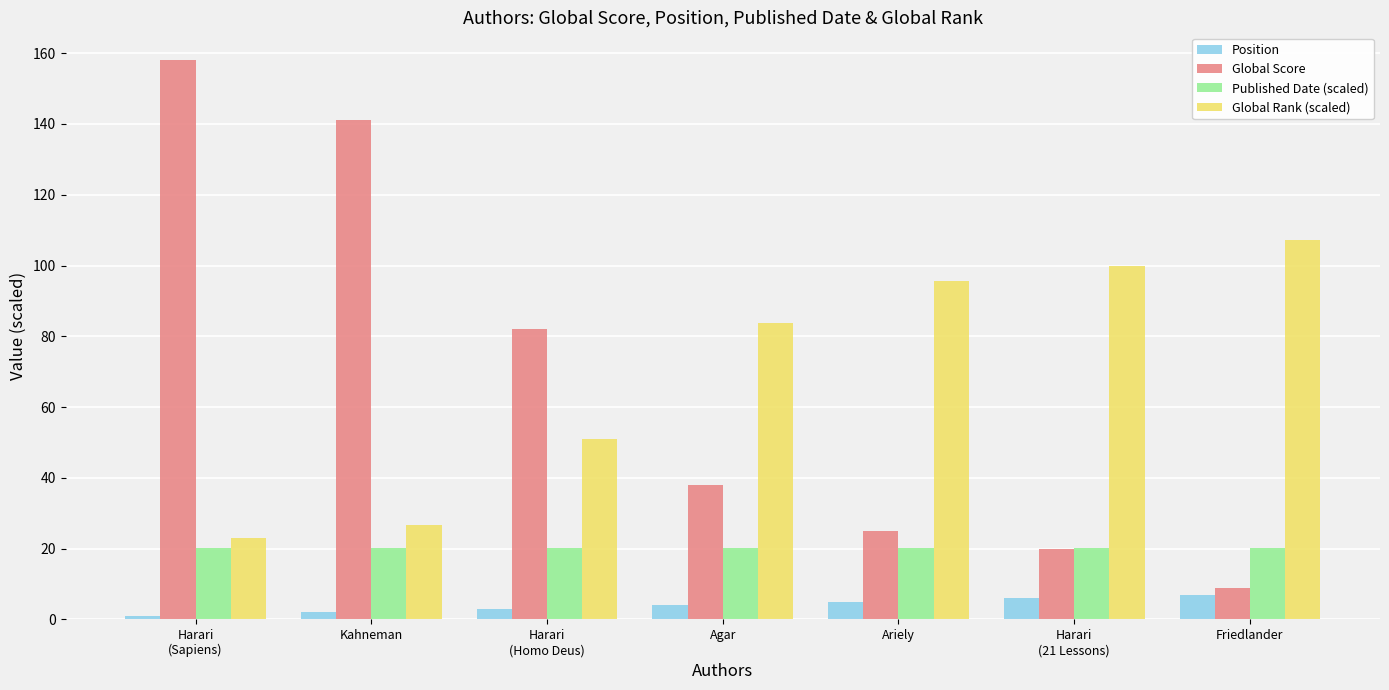

Is the value of Position at Kahneman greater than the value of Global Score at Harari
(21 Lessons)?

No